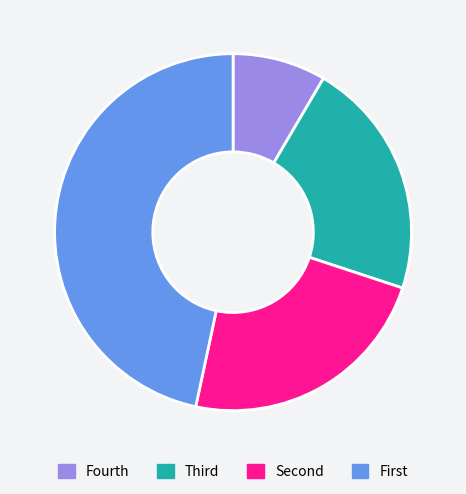

Does any single category account for the majority?

No